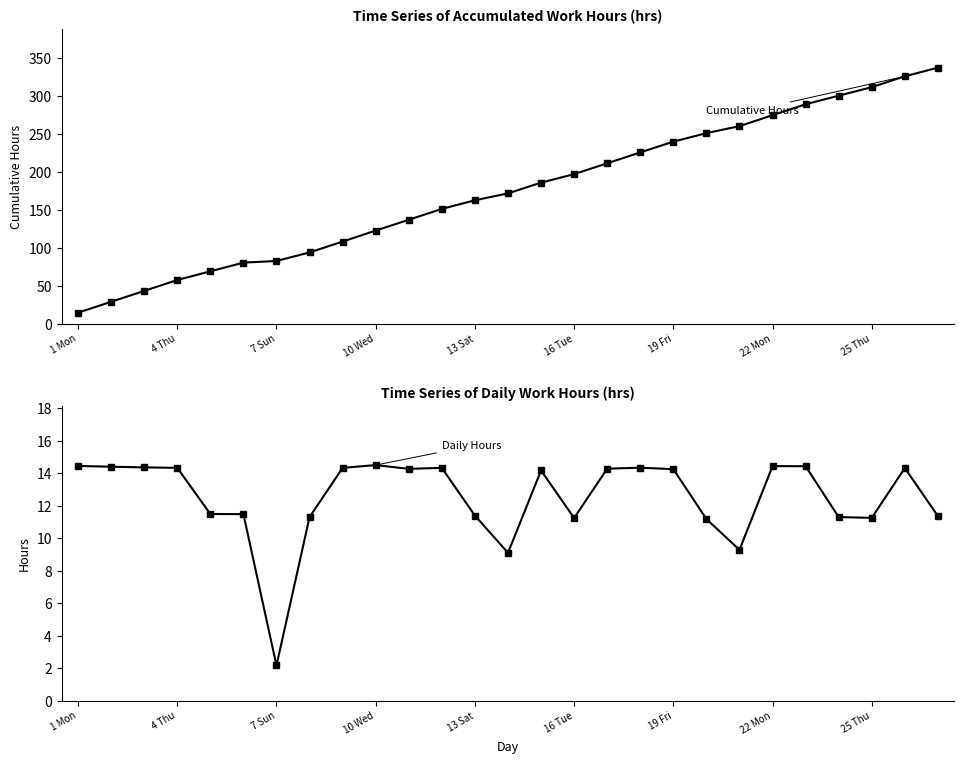

What is the average value of the Cumulative Hours series?

175.5